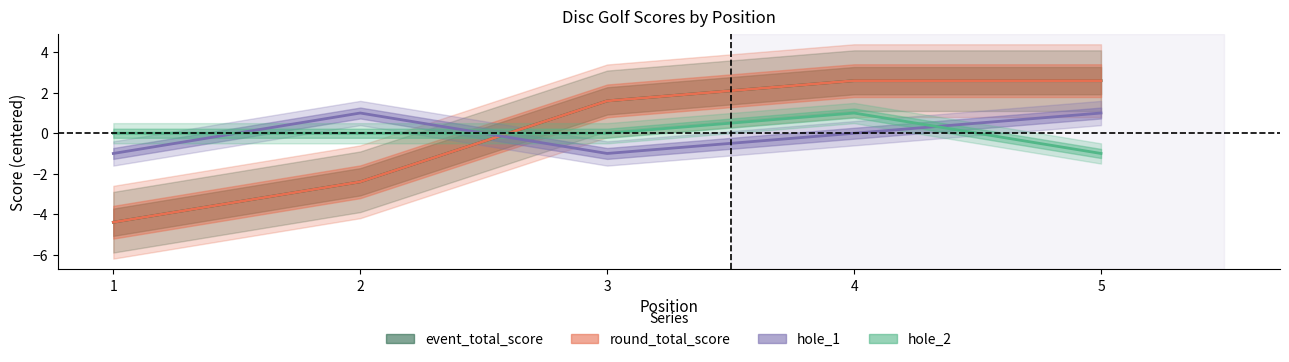

Reading left to right, what are all the values shown in this chart?

event_total_score: 1=-4.4	2=-2.4	3=1.6	4=2.6	5=2.6
round_total_score: 1=-4.4	2=-2.4	3=1.6	4=2.6	5=2.6
hole_1: 1=-1.0	2=1.0	3=-1.0	4=0.0	5=1.0
hole_2: 1=0.0	2=0.0	3=0.0	4=1.0	5=-1.0